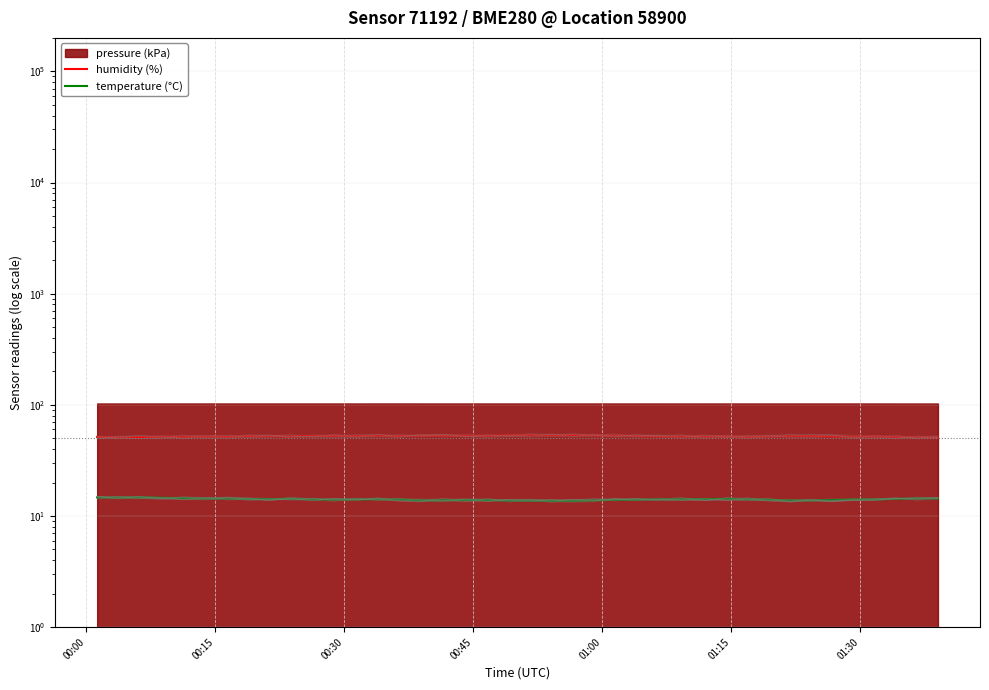

Which series has the widest spread of values?

humidity (%)